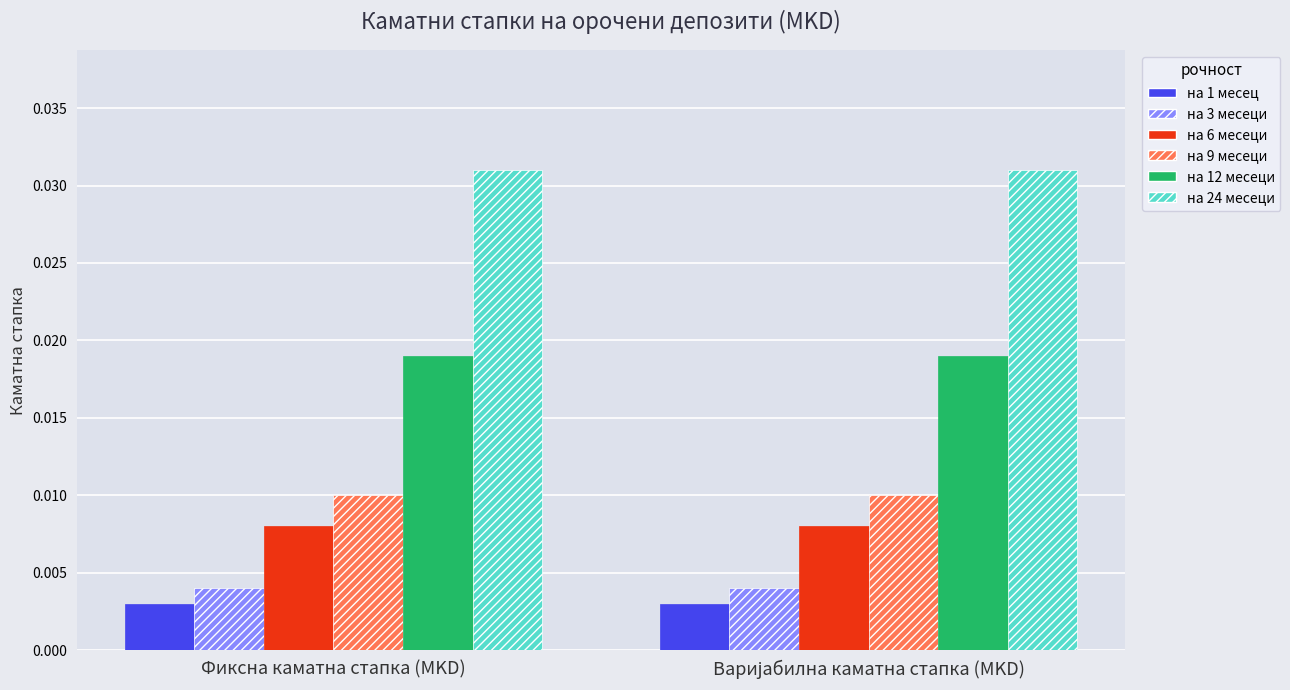

Which series has the largest total across all categories?

на 24 месеци